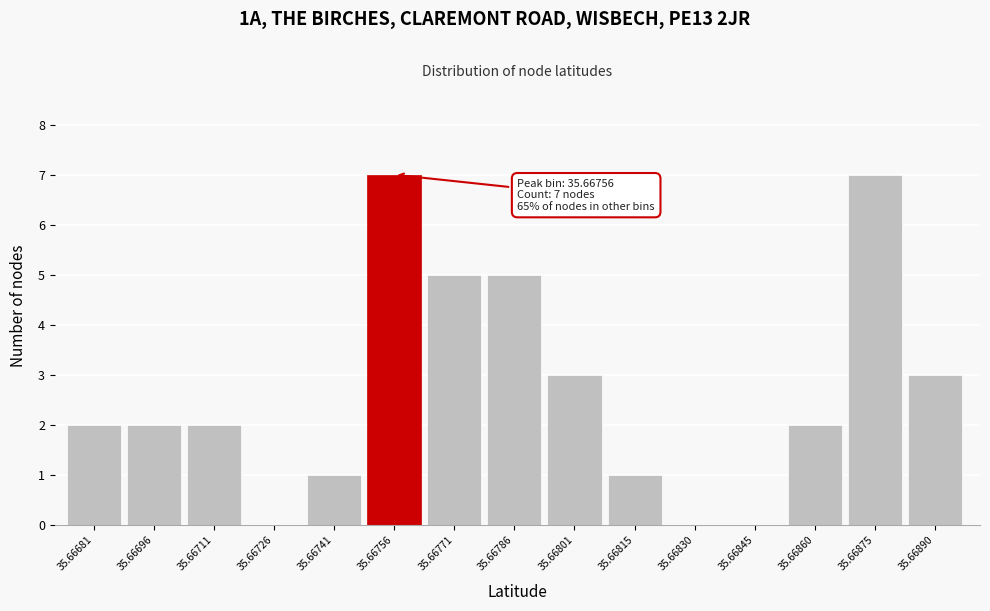

Reading left to right, what are all the values shown in this chart?

35.66681=2	35.66696=2	35.66711=2	35.66726=0	35.66741=1	35.66756=7	35.66771=5	35.66786=5	35.66801=3	35.66815=1	35.66830=0	35.66845=0	35.66860=2	35.66875=7	35.66890=3